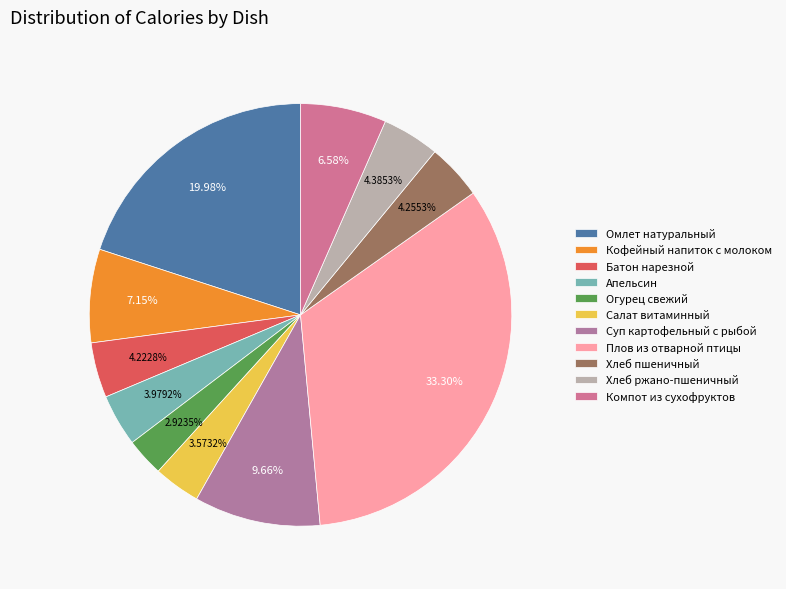

The Батон нарезной slice represents 16% of the pie. True or false?

False